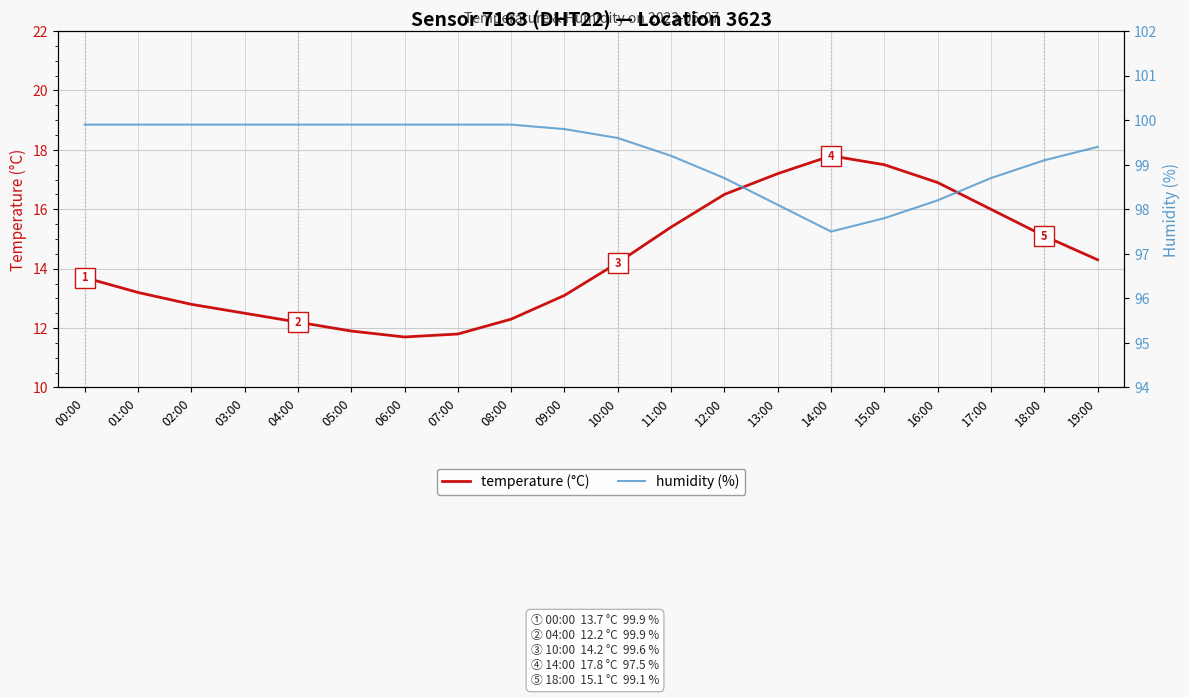

Rank the series by their average value, from lowest to highest.

temperature (°C), humidity (%)